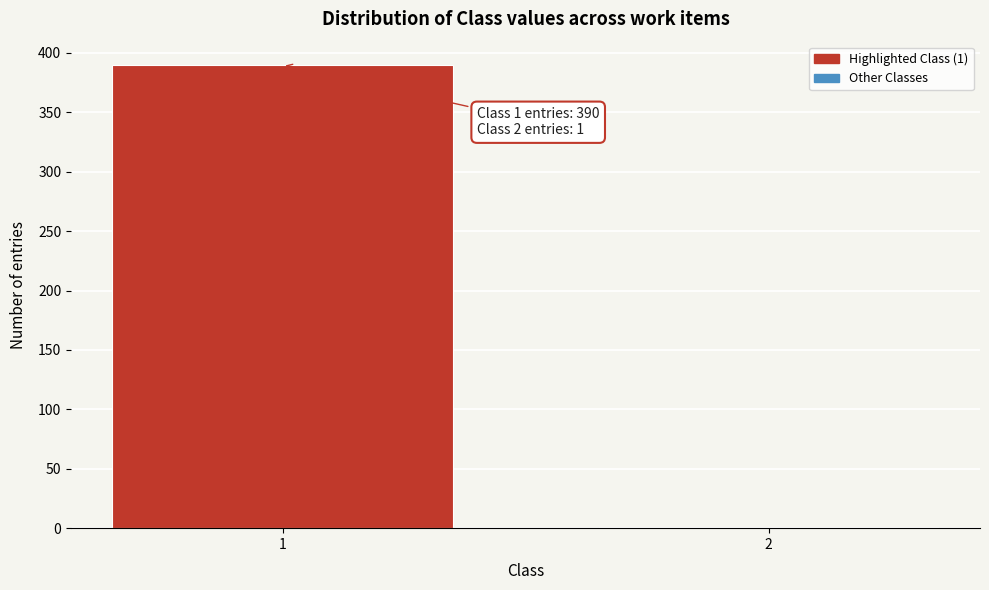

Reading right to left, transcribe all the data shown in this chart.

2=1	1=390